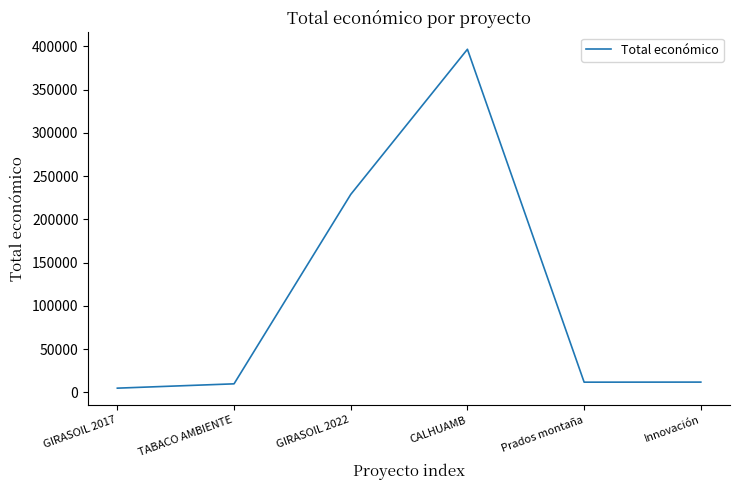

The value at Innovación is 12000. True or false?

True